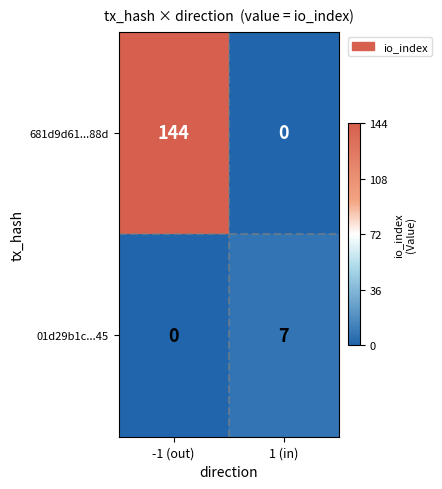

Reading left to right, extract all data points from this chart.

681d9d61...88d: 144	0
01d29b1c...45: 0	7